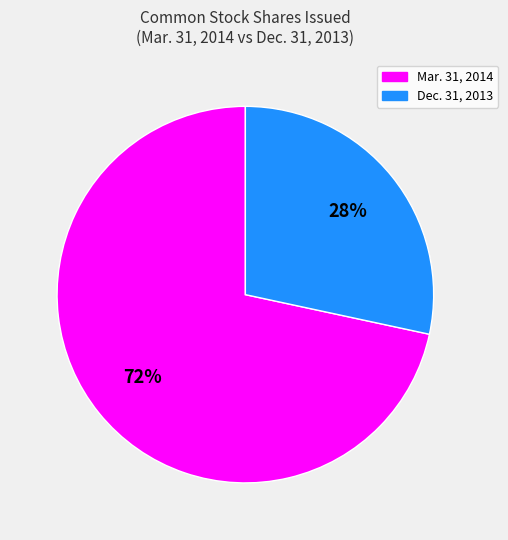

Does any single category account for the majority?

Yes